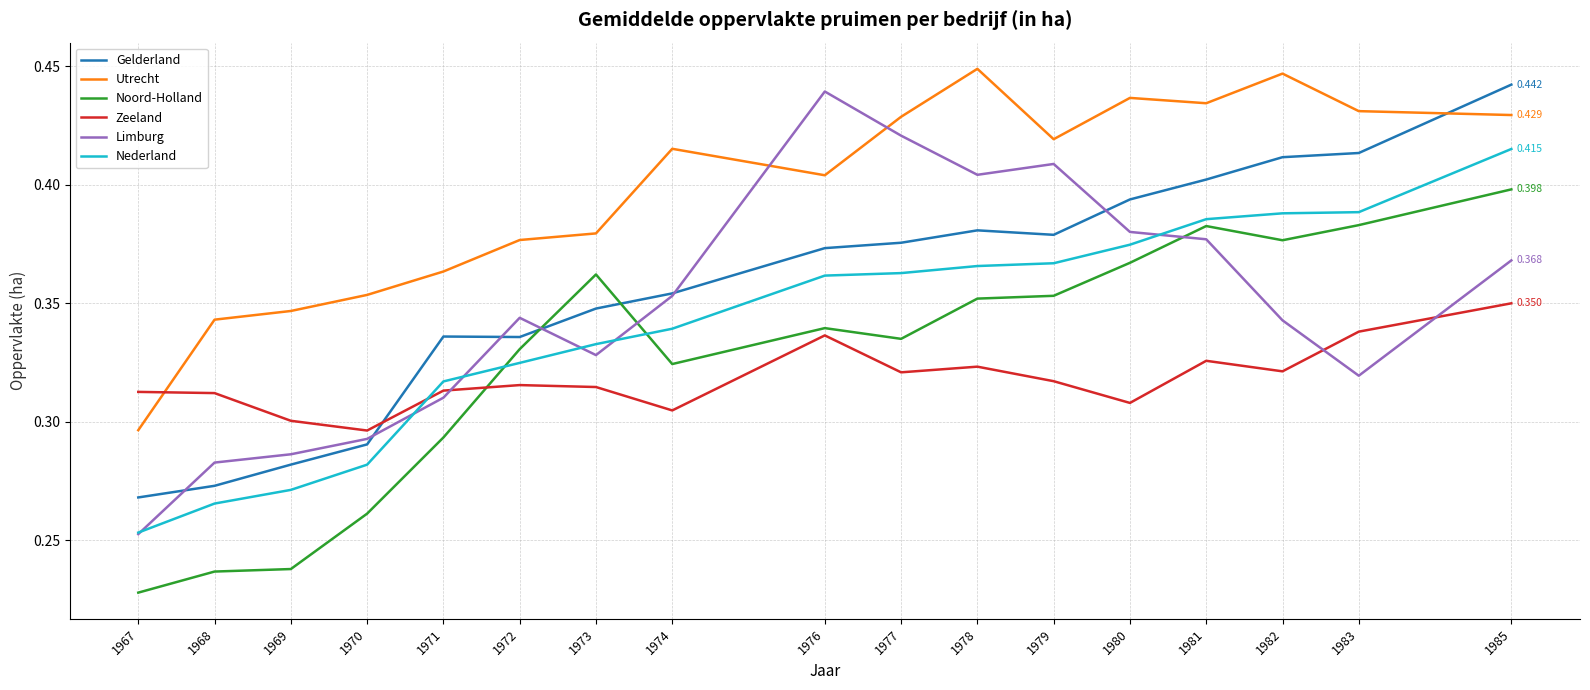

True or false: Zeeland has a value of 0.3 at 1981.

True